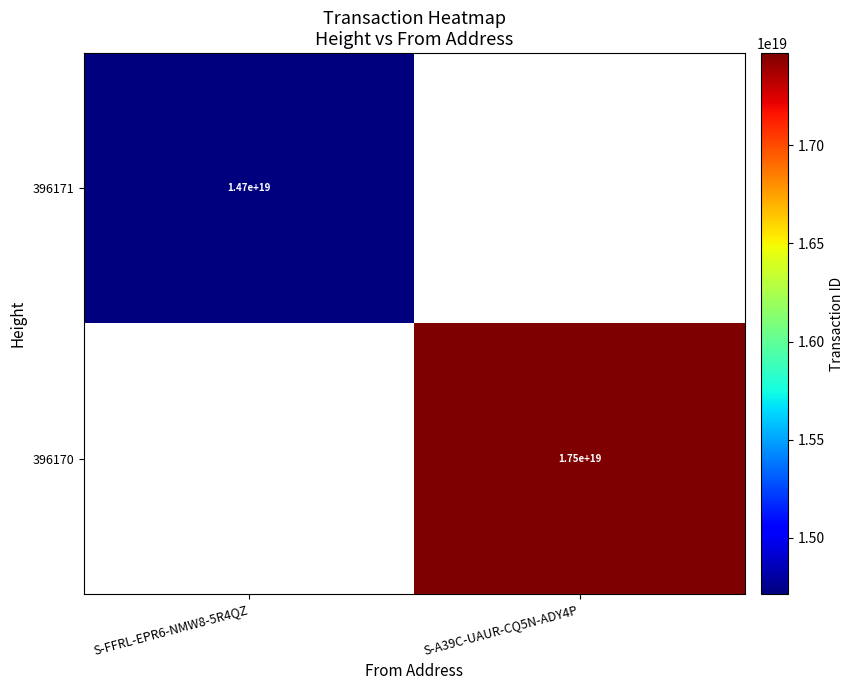

Is it true that 396170 equals 10370892430958612480 at S-A39C-UAUR-CQ5N-ADY4P?

False